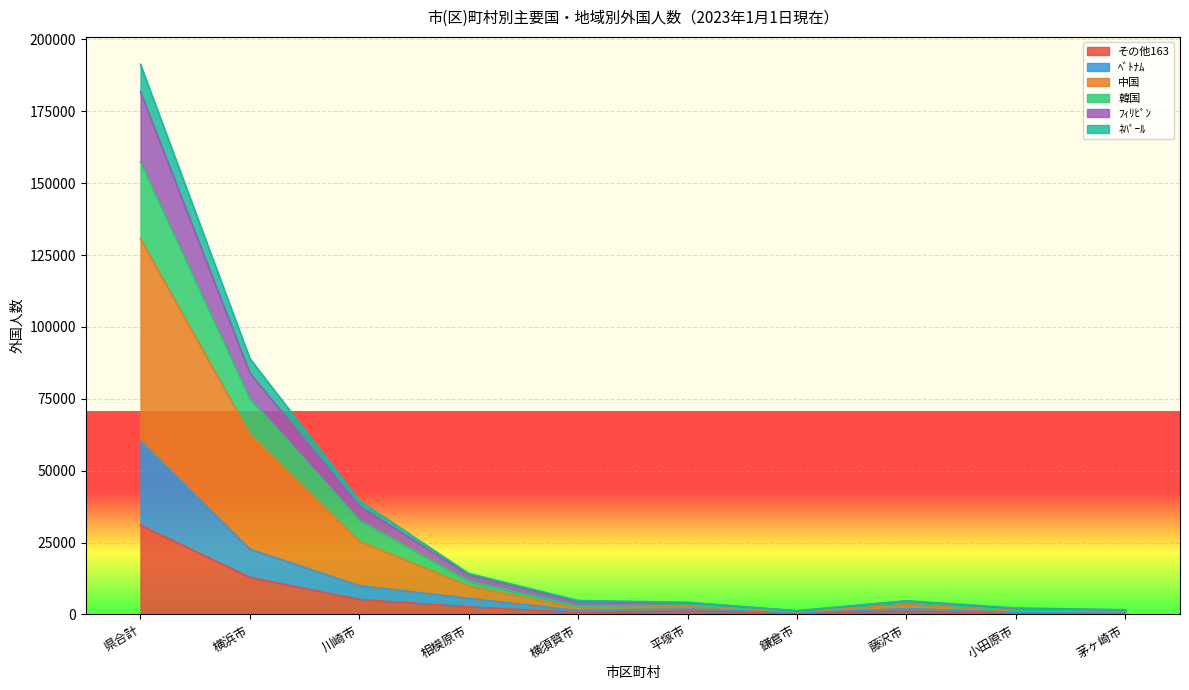

True or false: ﾍﾞﾄﾅﾑ and 中国 cross at least once.

False